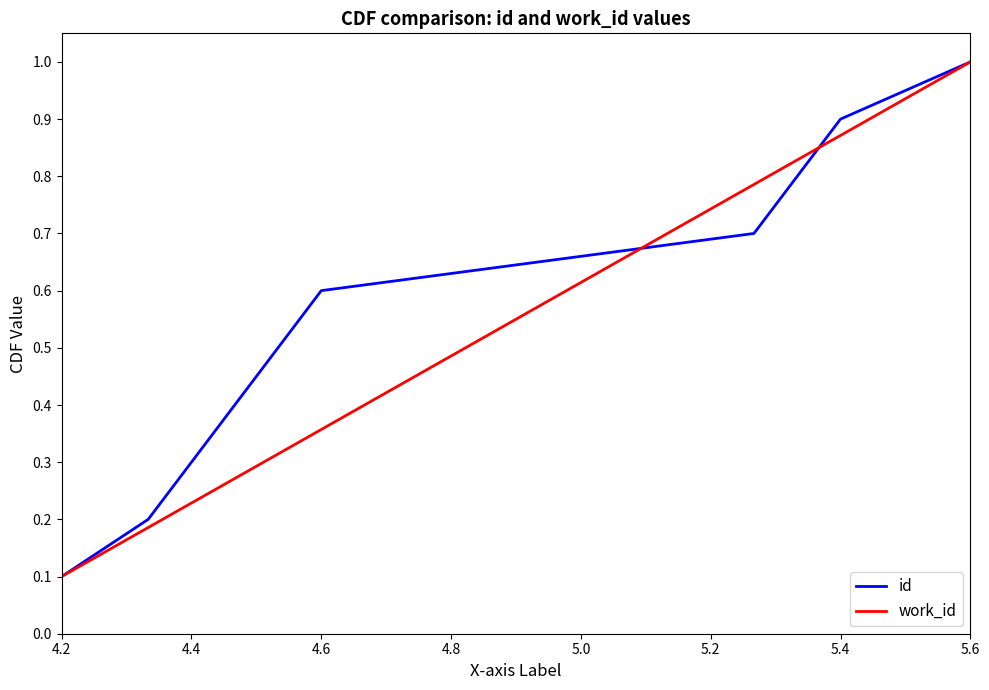

Which series has the largest range (max minus min)?

id